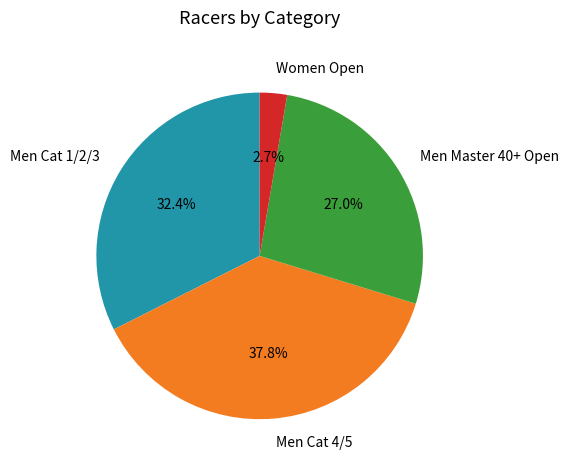

Count the number of slices in the pie.

4